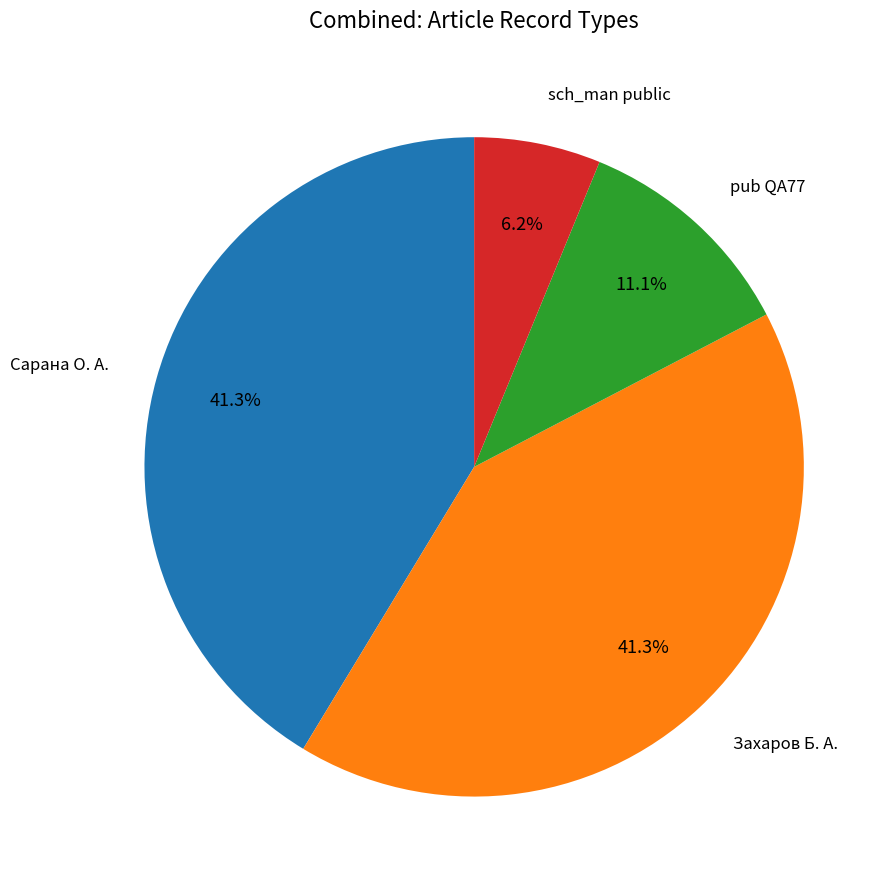

Does any single category account for the majority?

No